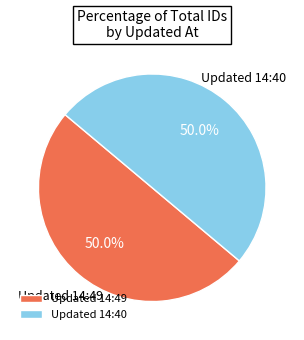

What is the total percentage of Updated 14:49 and Updated 14:40?

100.0%